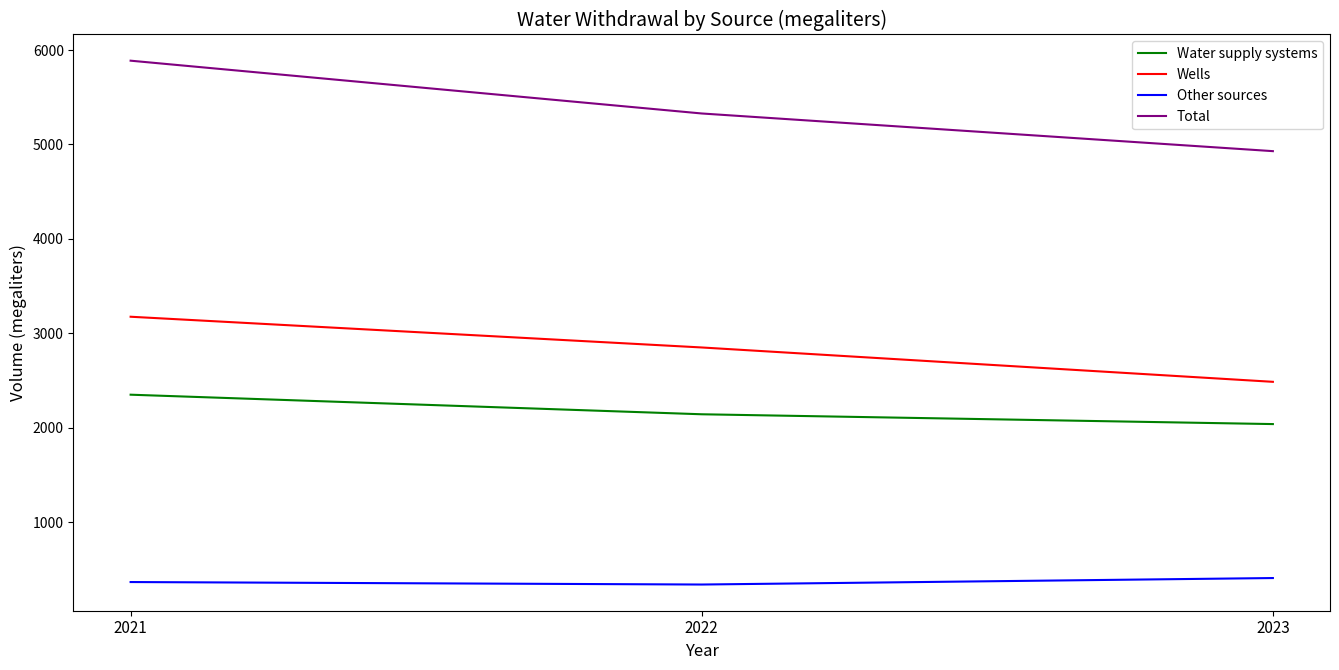

What is the difference between the maximum and minimum values in the Other sources series?

68.8